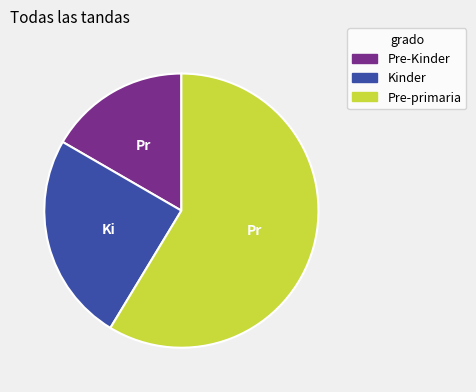

Which slice represents more than half of the pie?

Pre-primaria